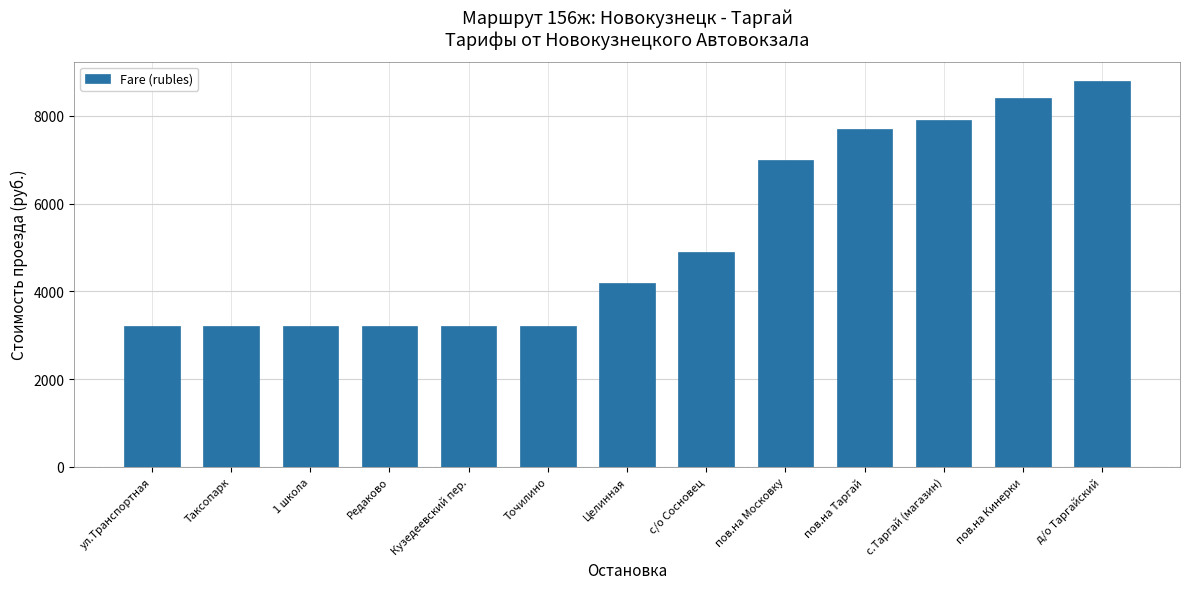

The chart shows a value of 1302 at Кузедеевский пер.. True or false?

False